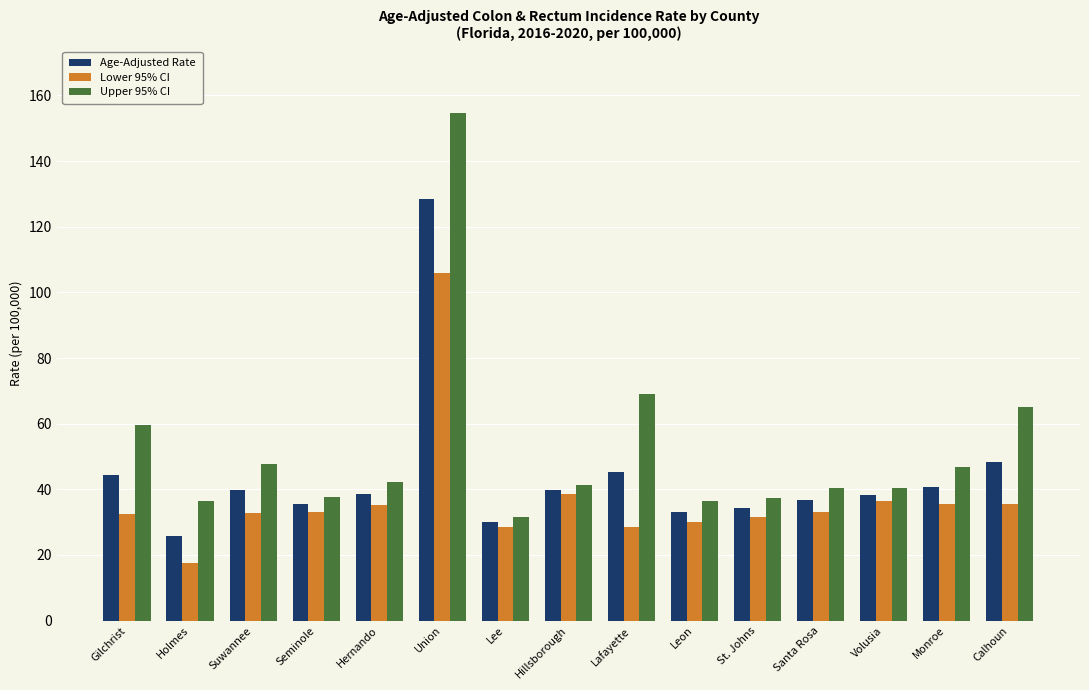

Where is Upper 95% CI nearest to the value 93?

Lafayette